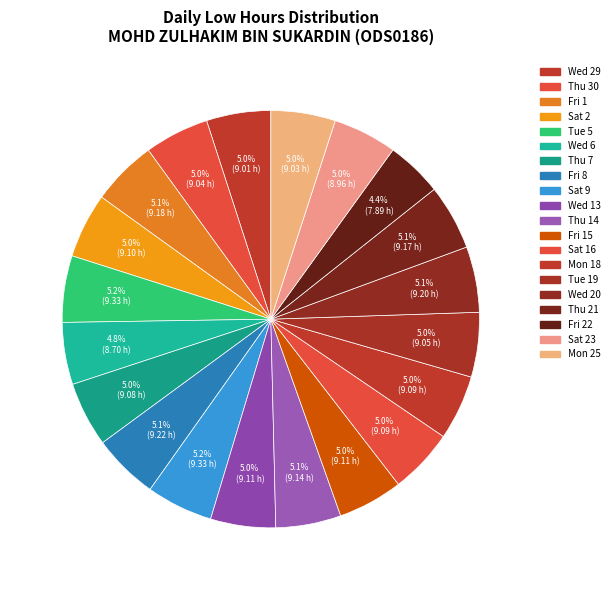

Which slice is the largest?

Tue 5